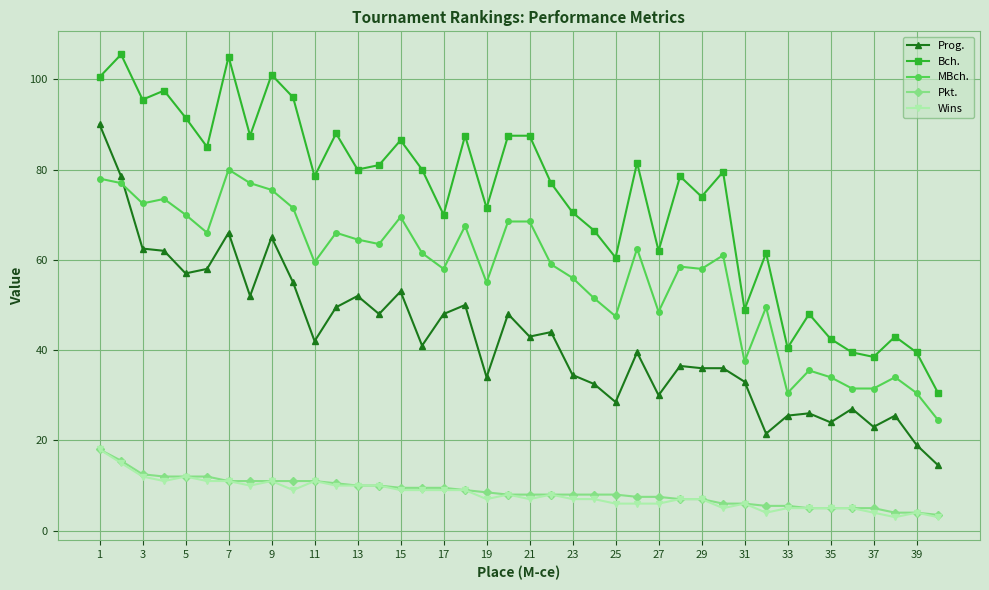

True or false: Wins has more than 0 interior local peaks.

True